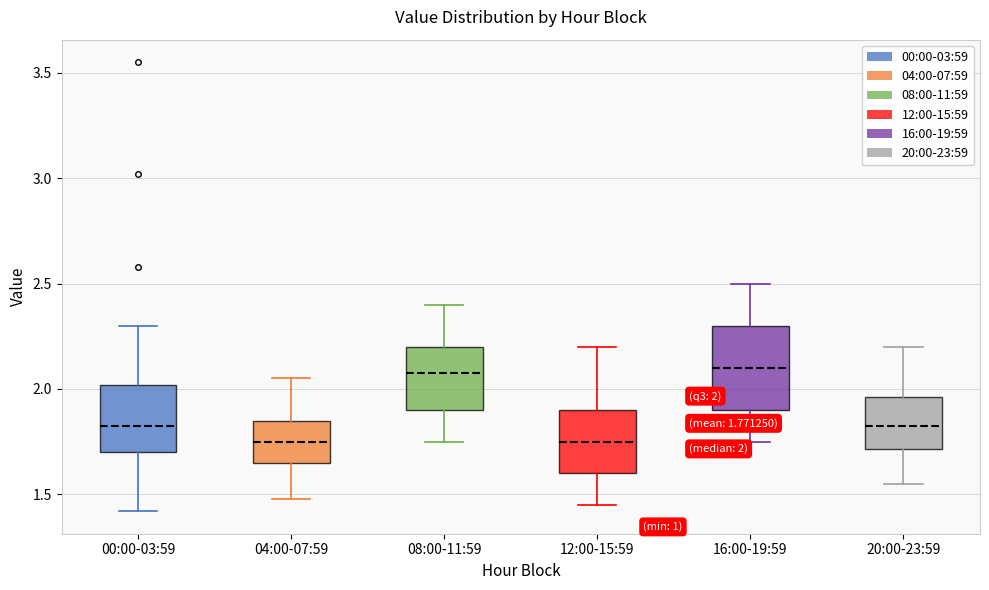

Comparing the boxes themselves (not the whiskers), which one is the tallest?

16:00-19:59